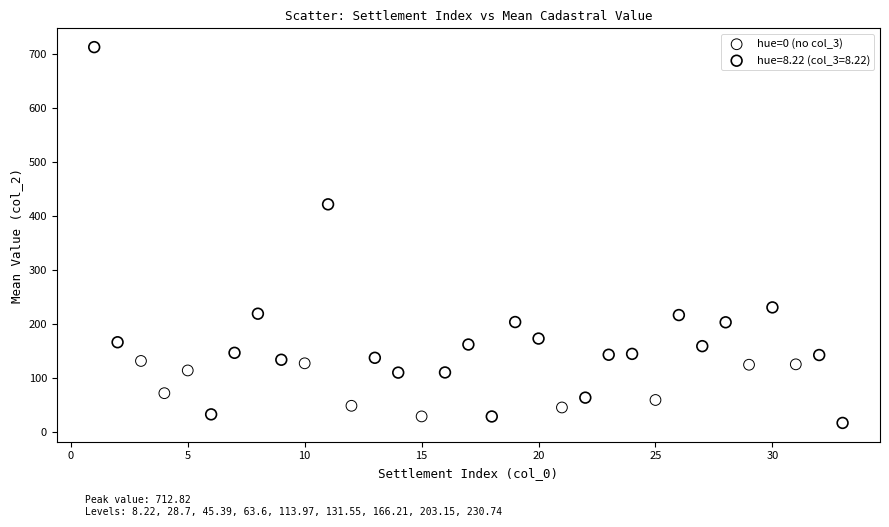

Which series contains the highest Y value?

hue=8.22 (col_3=8.22)